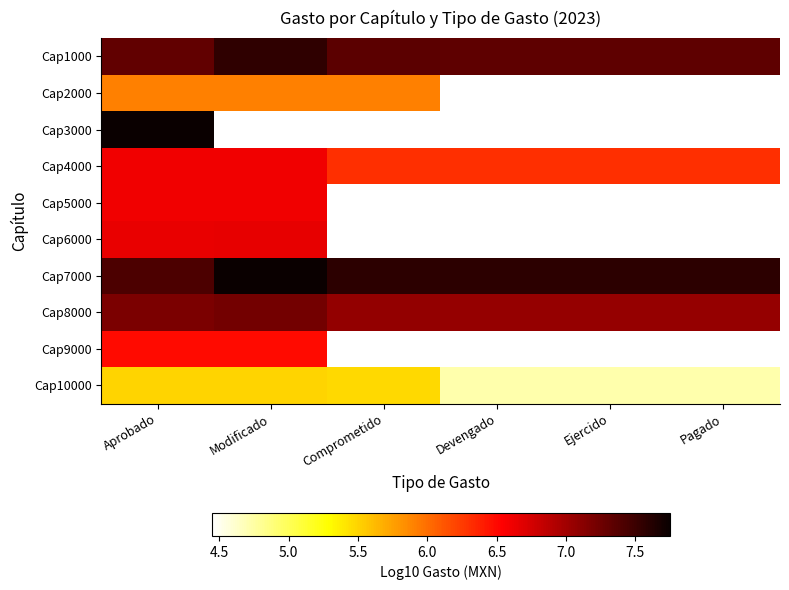

At which label is Cap9000 closest to 6?

Aprobado